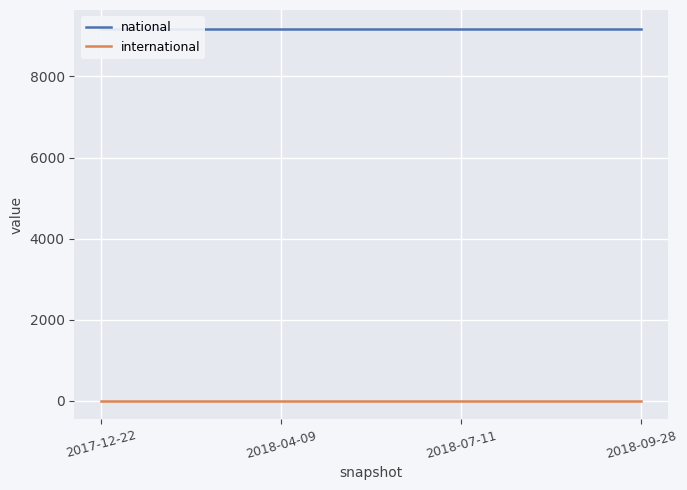

What are all the series names shown in the legend?

national, international